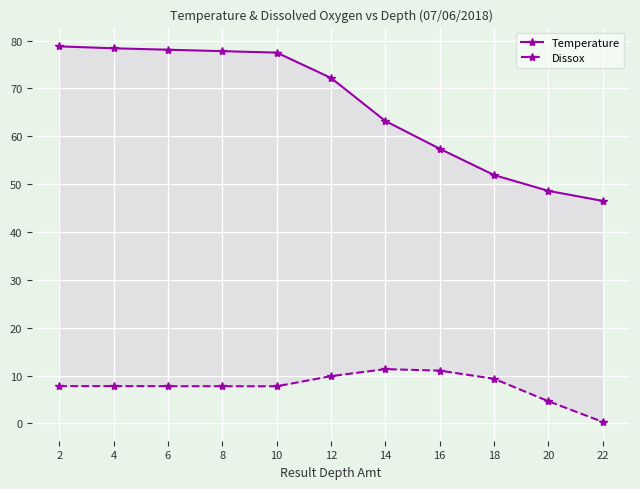

How many values in the Dissox series exceed 7?

9